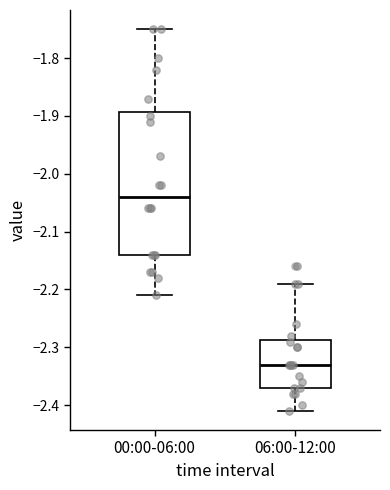

Reading left to right, read every box against the y-axis: the position of its median line, the range the box covers, and the ends of its whiskers. The values are not printed on the chart, so give them approximately, as read against the axis.

00:00-06:00: median -2.04, box -2.14 to -1.89, whiskers -2.21 to -1.75
06:00-12:00: median -2.33, box -2.37 to -2.29, whiskers -2.41 to -2.19